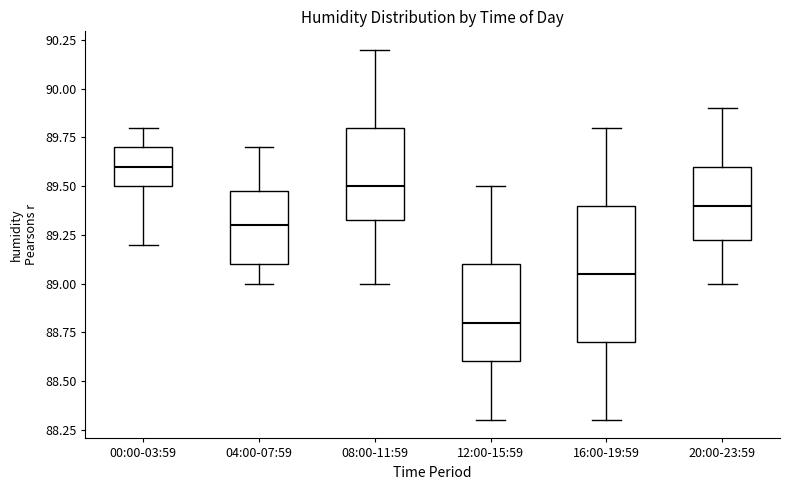

Which box has the highest median line?

00:00-03:59